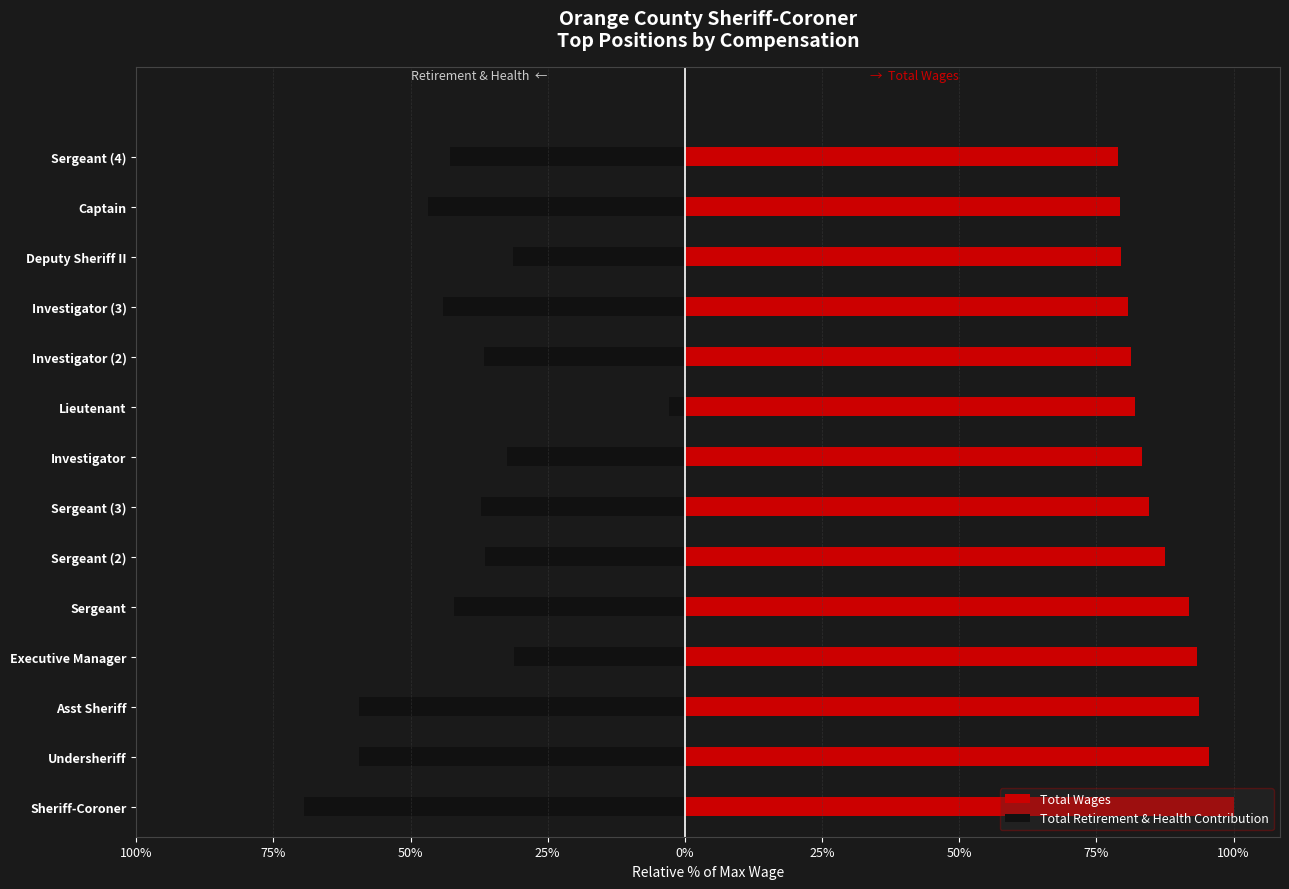

The value of Total Retirement & Health Contribution at Sergeant is -58.6. True or false?

False